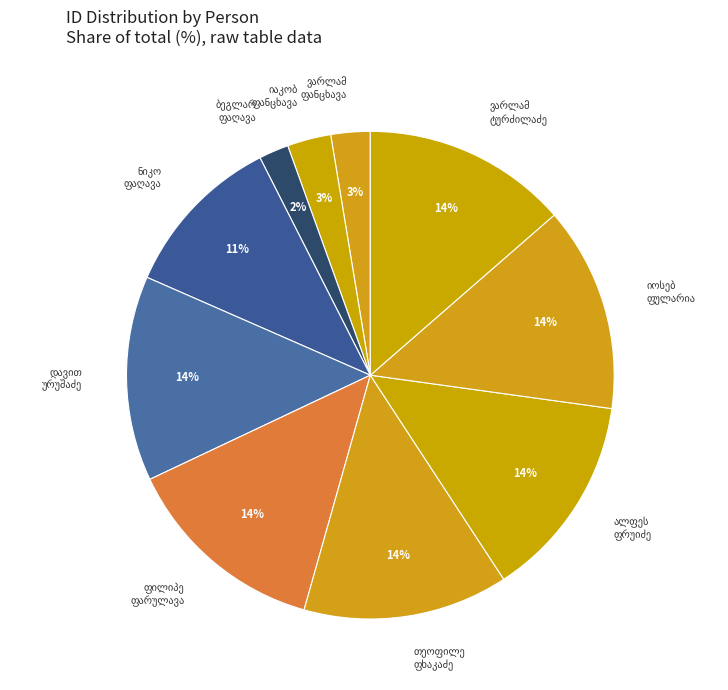

Is there any slice that represents more than half of the pie?

No